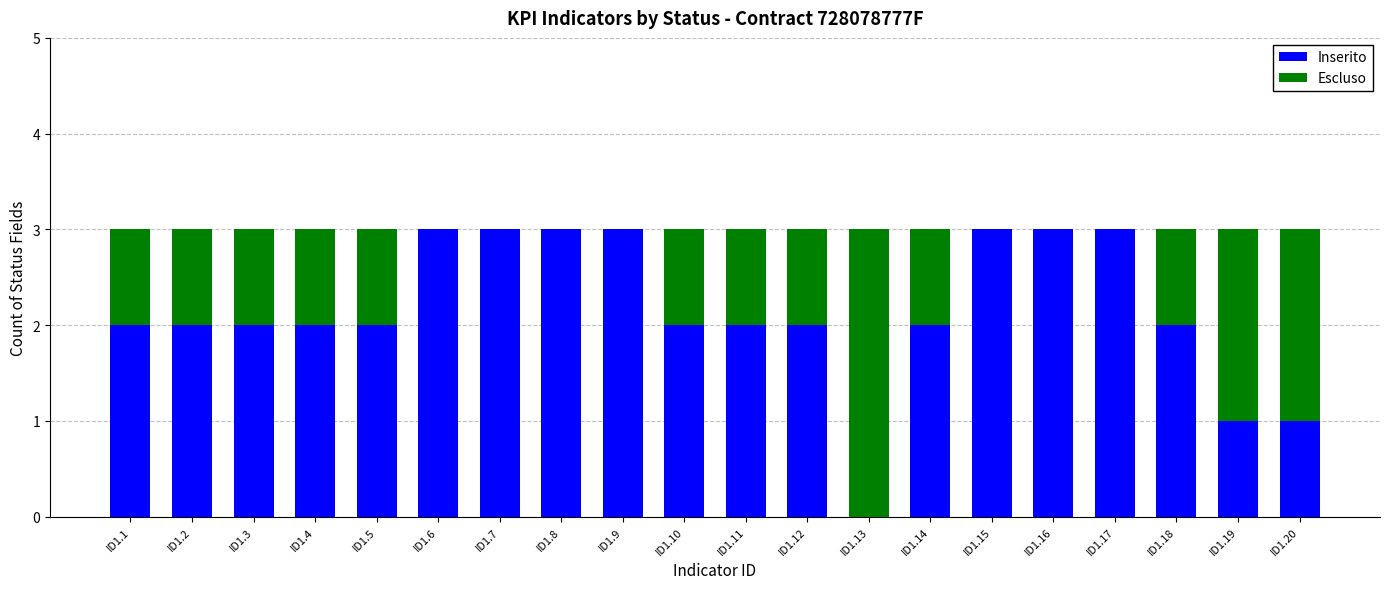

True or false: Inserito has a value of 5 at ID1.9.

False